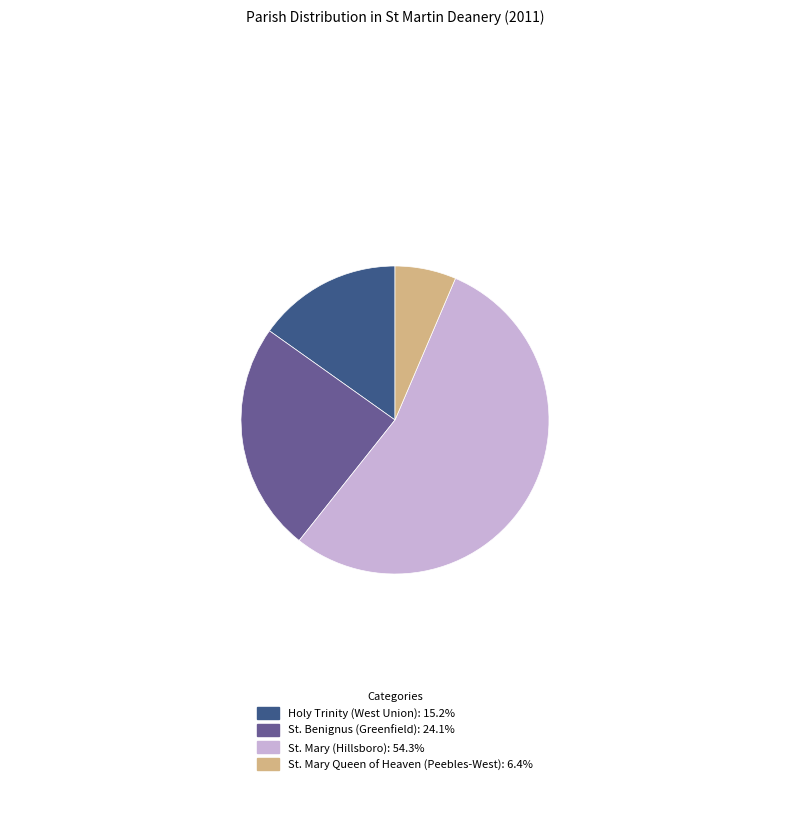

Is it true that St. Mary Queen of Heaven (Peebles-West) is 17% of the pie?

False